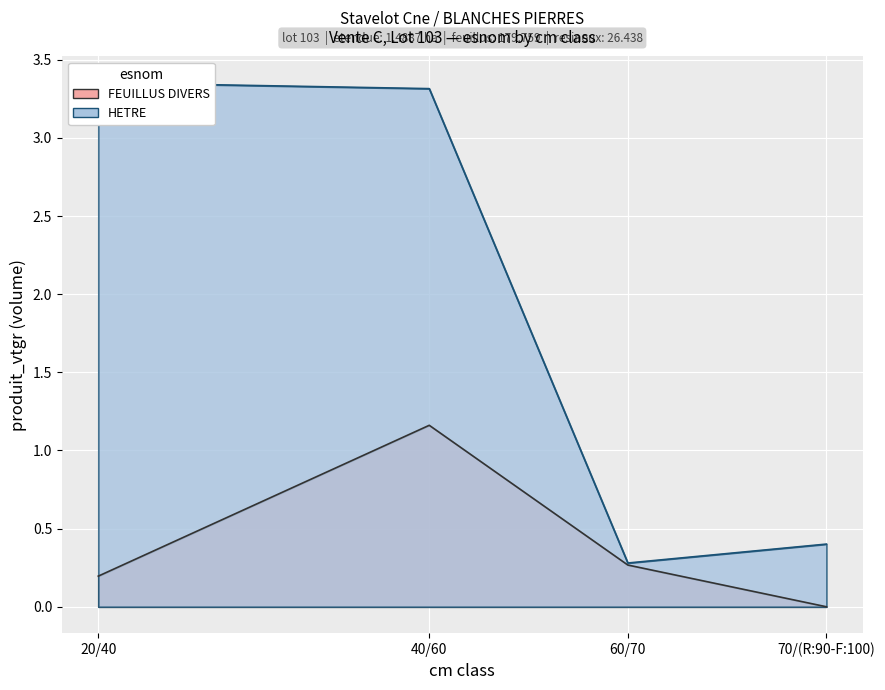

How many intersections are there between HETRE and FEUILLUS DIVERS?

1